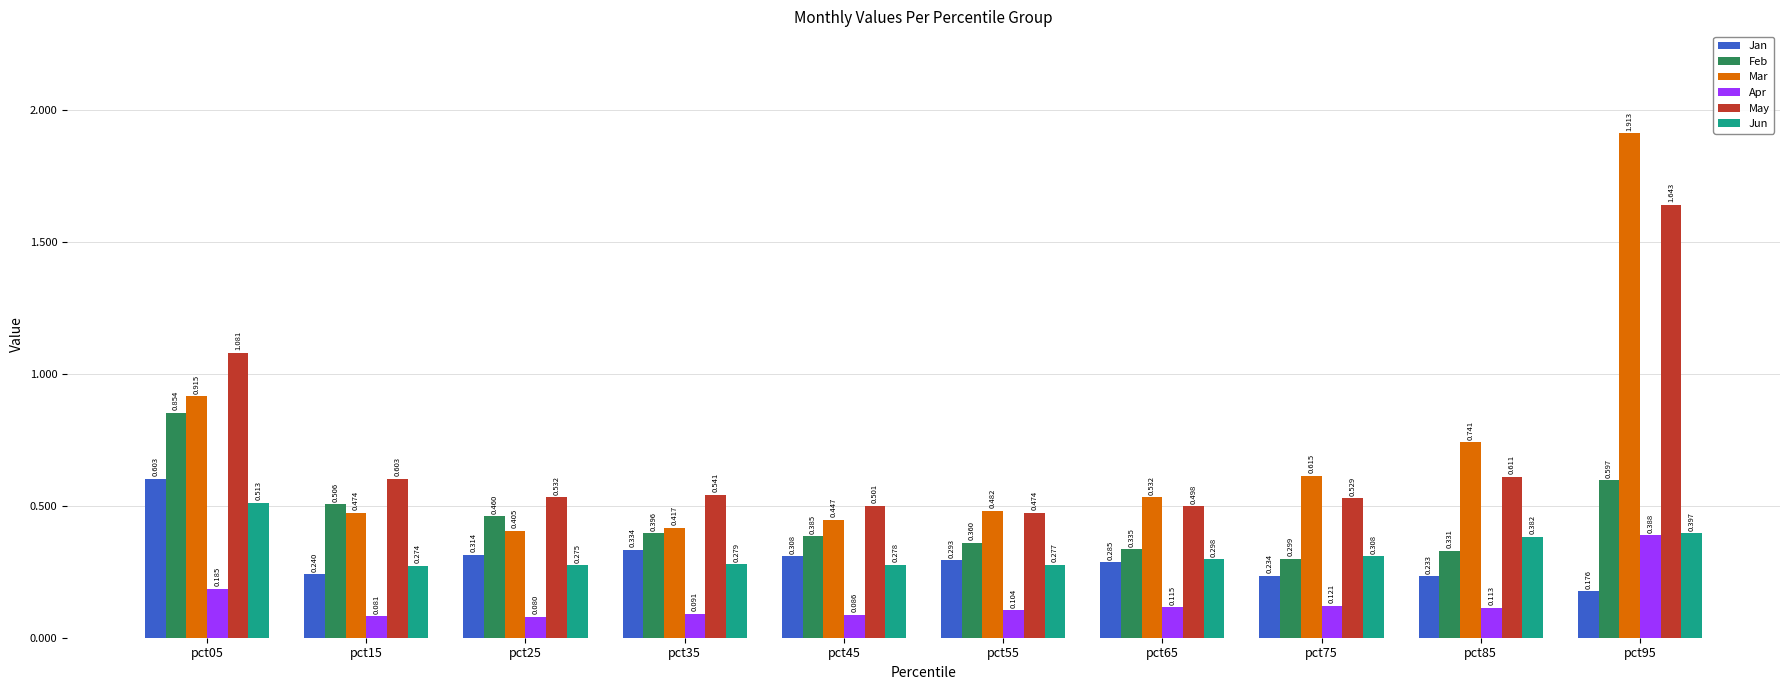

Which series has the widest spread of values?

Mar